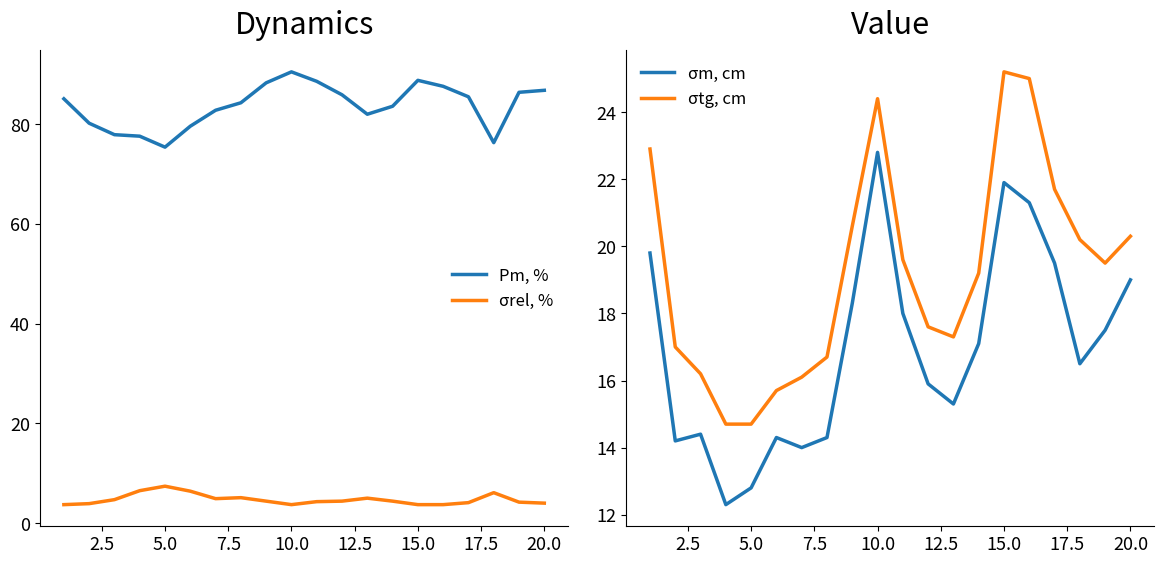

Which series has the largest range (max minus min)?

Pm, %